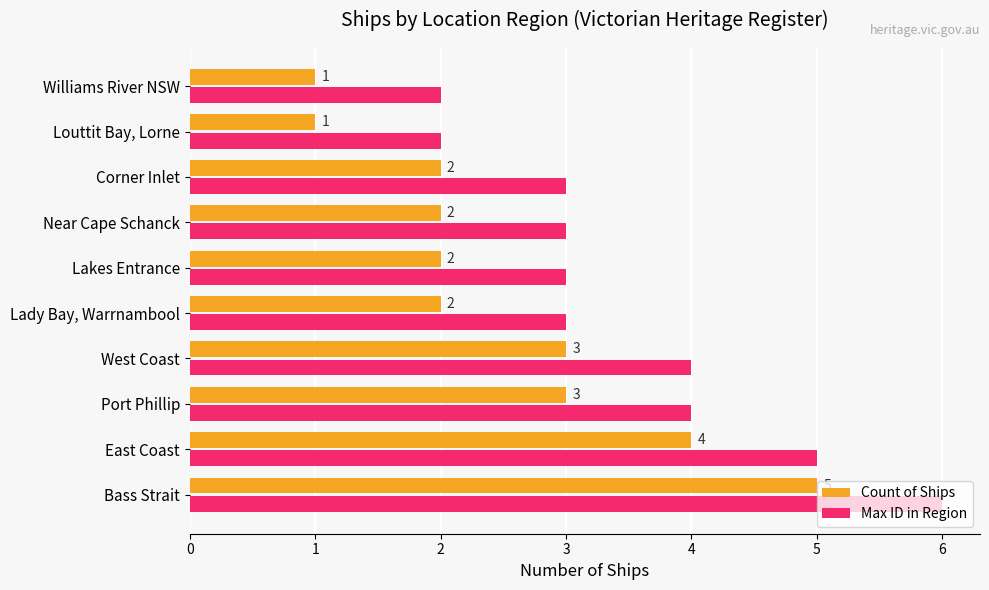

How many data points in Max ID in Region are less than 3?

2